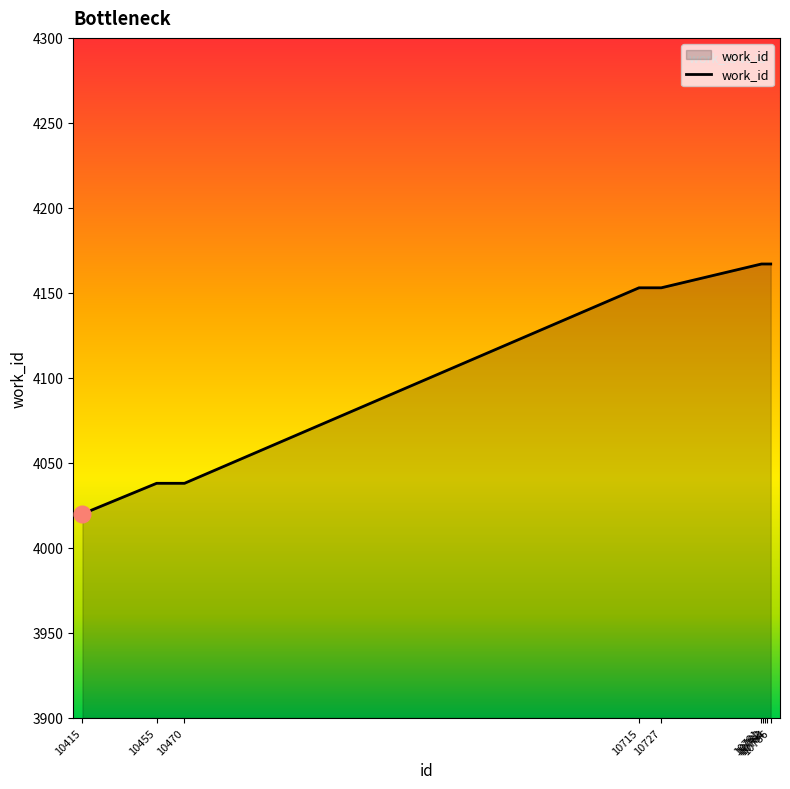

What is the smallest value displayed?

4020